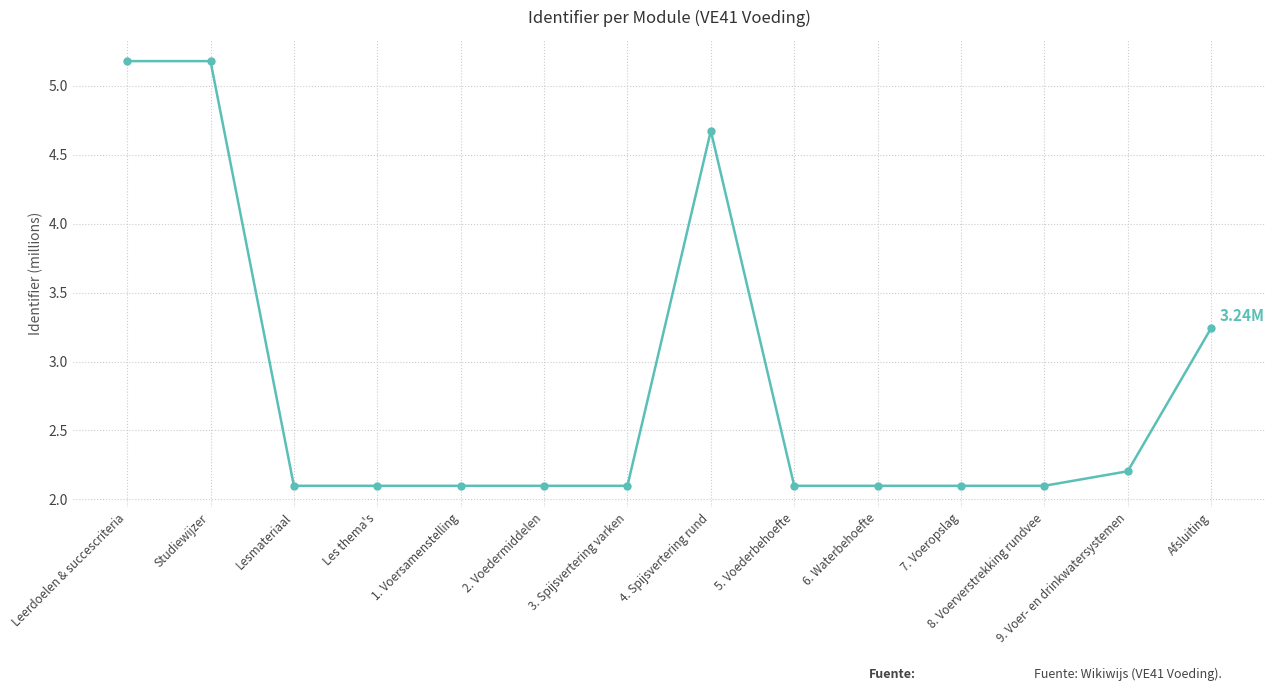

What is the difference between the values at Les thema's and Studiewijzer?

3.1